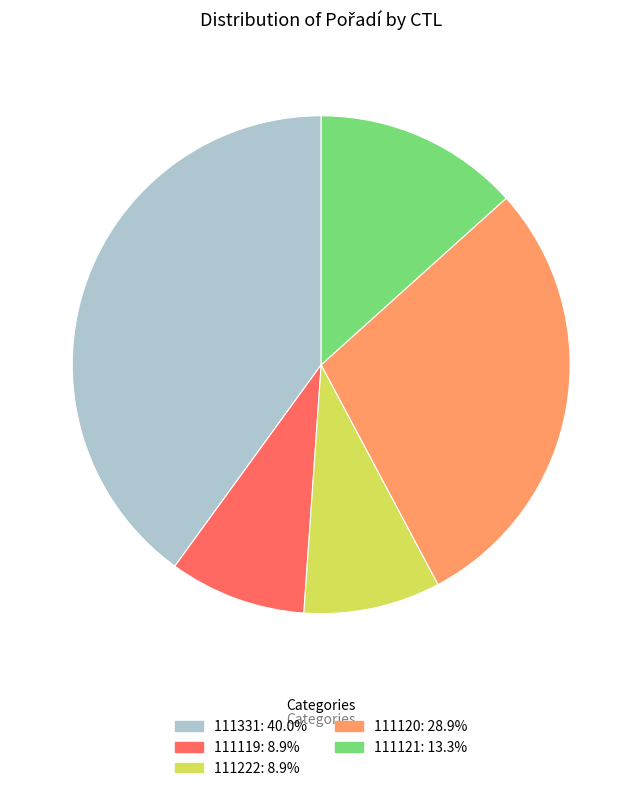

Which slice is the largest?

111331